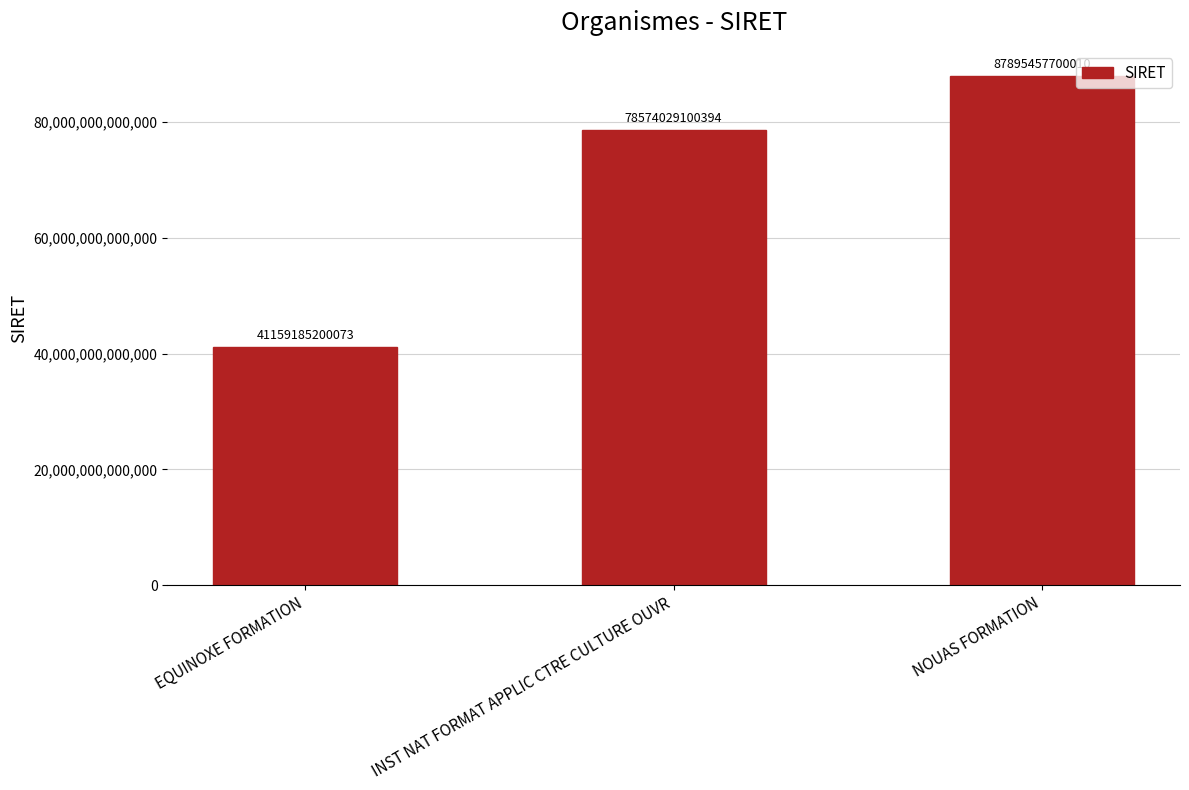

What is the difference between the values at INST NAT FORMAT APPLIC CTRE CULTURE OUVR and EQUINOXE FORMATION?

37414843900321